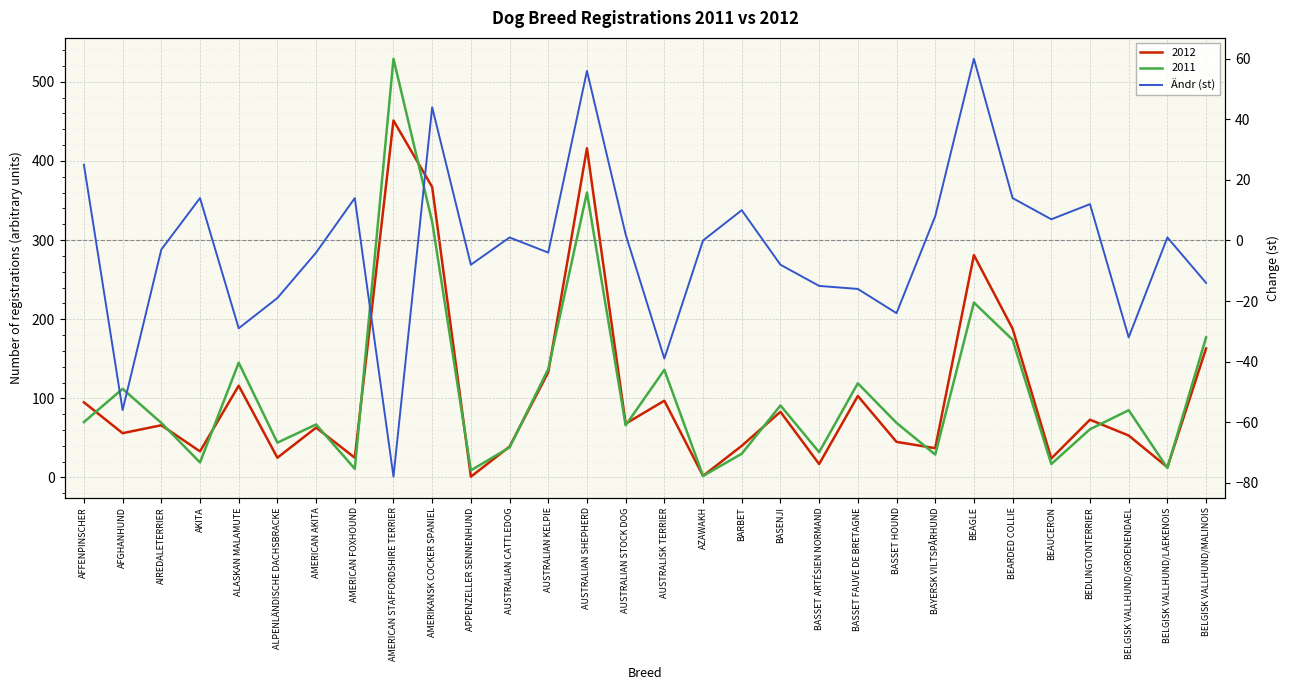

How many interior local peaks (higher than both neighbors) does the data have?

9